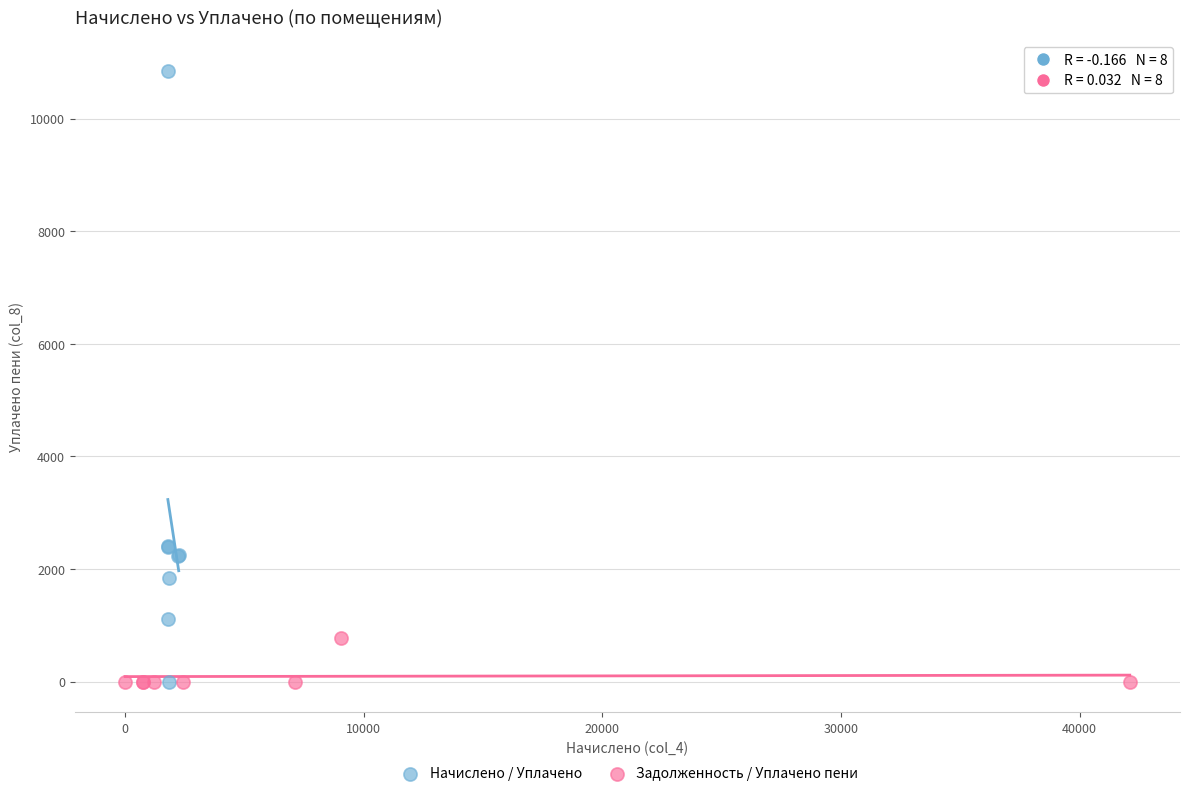

Which series reaches the maximum Y coordinate?

Начислено / Уплачено